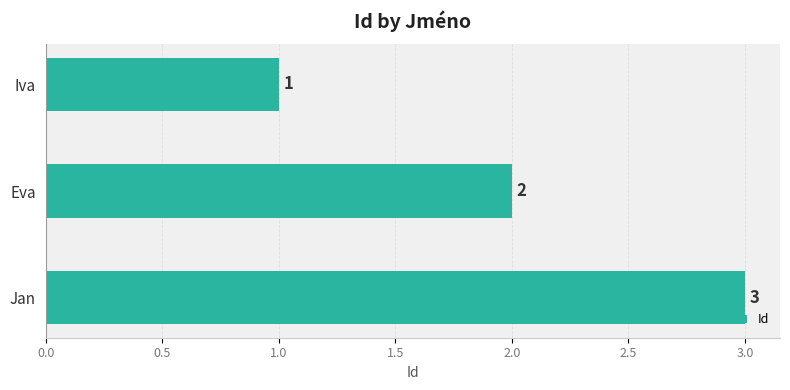

How many bars are there in total?

3